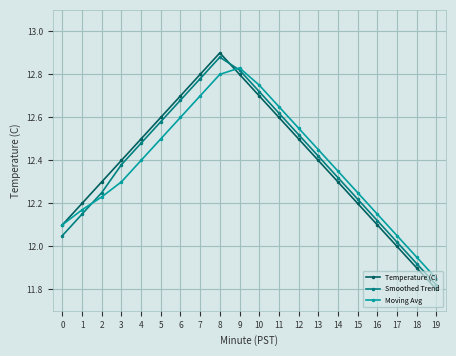

True or false: Smoothed Trend has more than 0 interior local peaks.

True